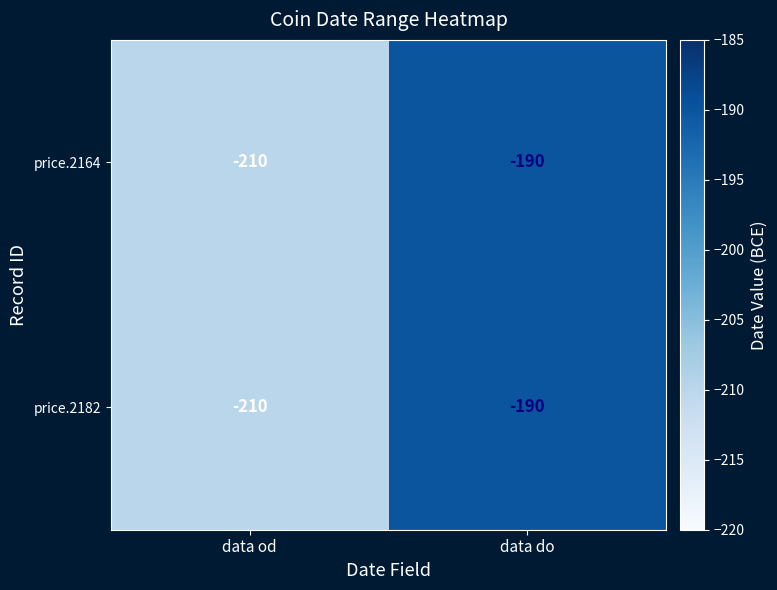

How many series are shown in this chart?

2